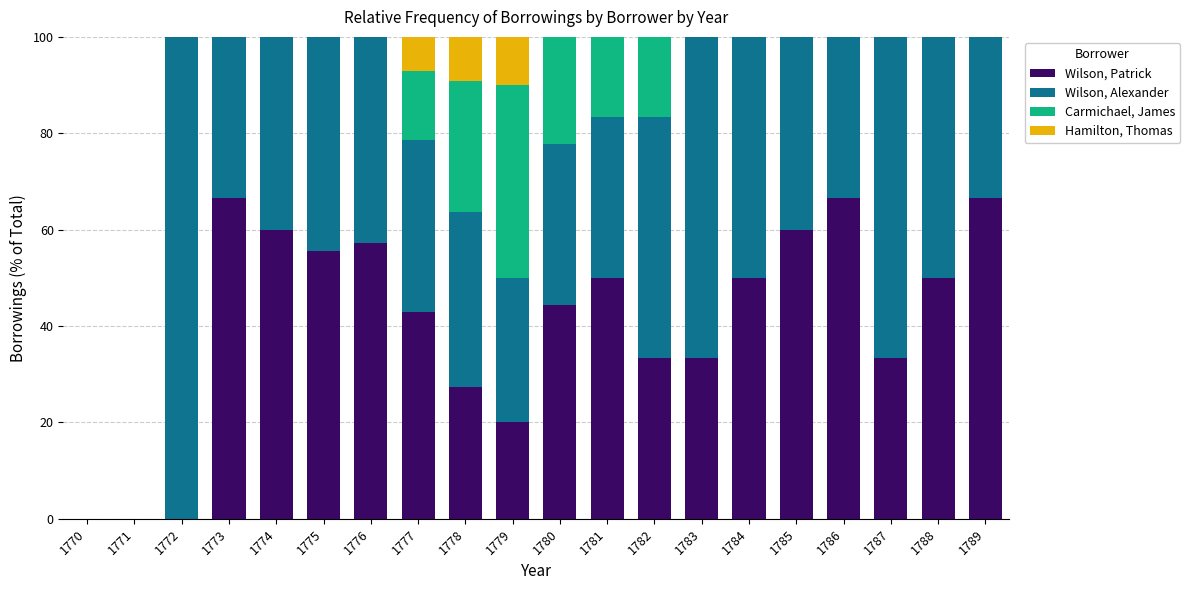

What is the total value across all series at 1783?

100.0